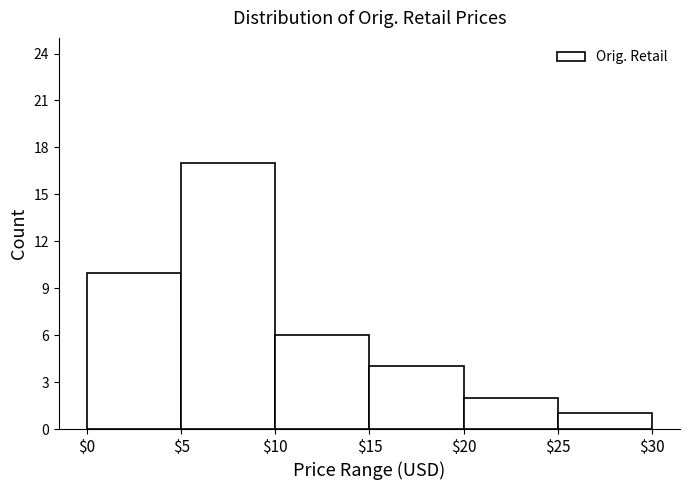

Reading left to right, list every bar in this chart as the range it spans on the x-axis followed by its height. The values are not printed on the chart, so give them approximately, as read against the axis.

$0 to $5: 10
$5 to $10: 17
$10 to $15: 6
$15 to $20: 4
$20 to $25: 2
$25 to $30: 1